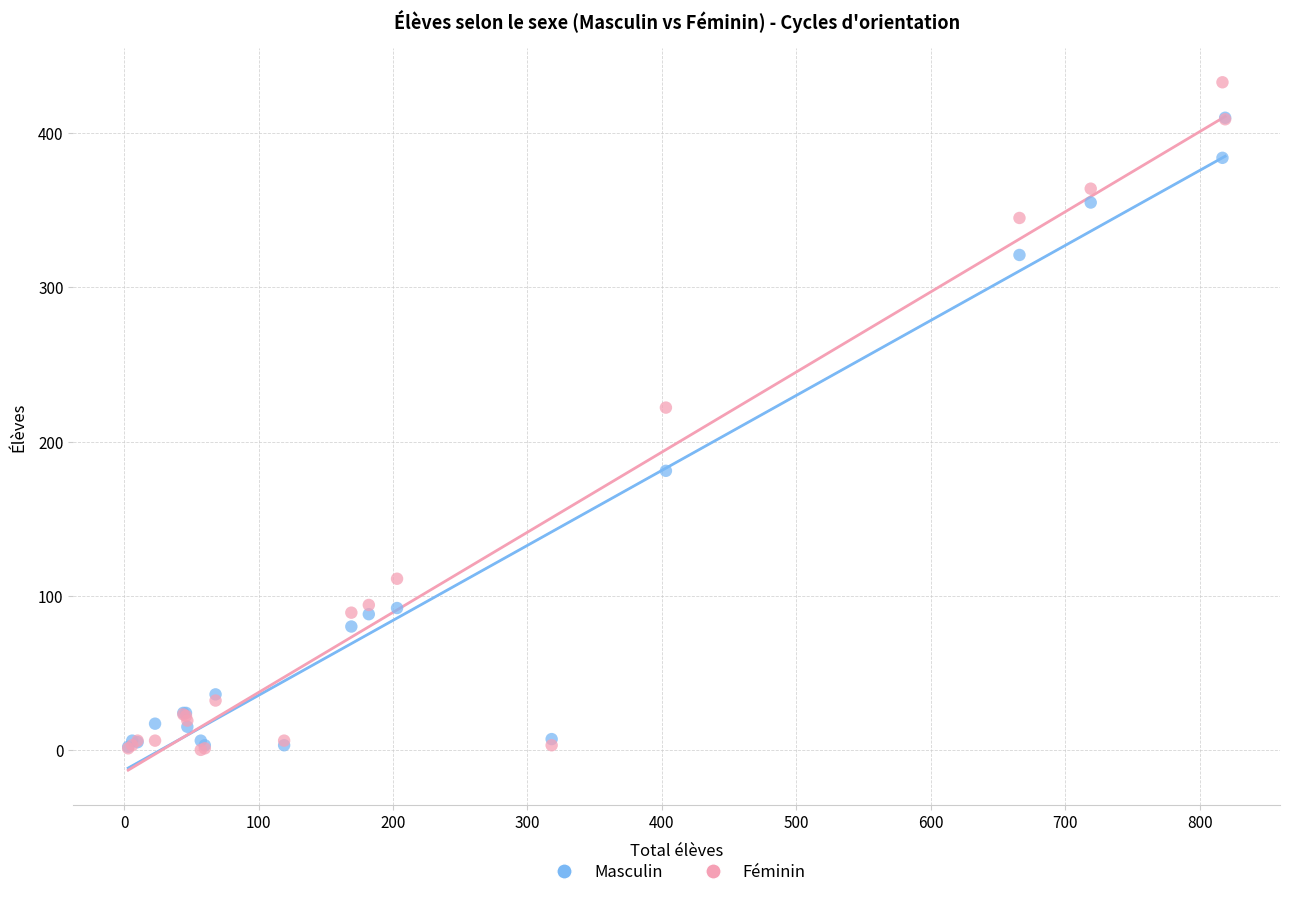

Across all series, what Y value is closest to 216?

222